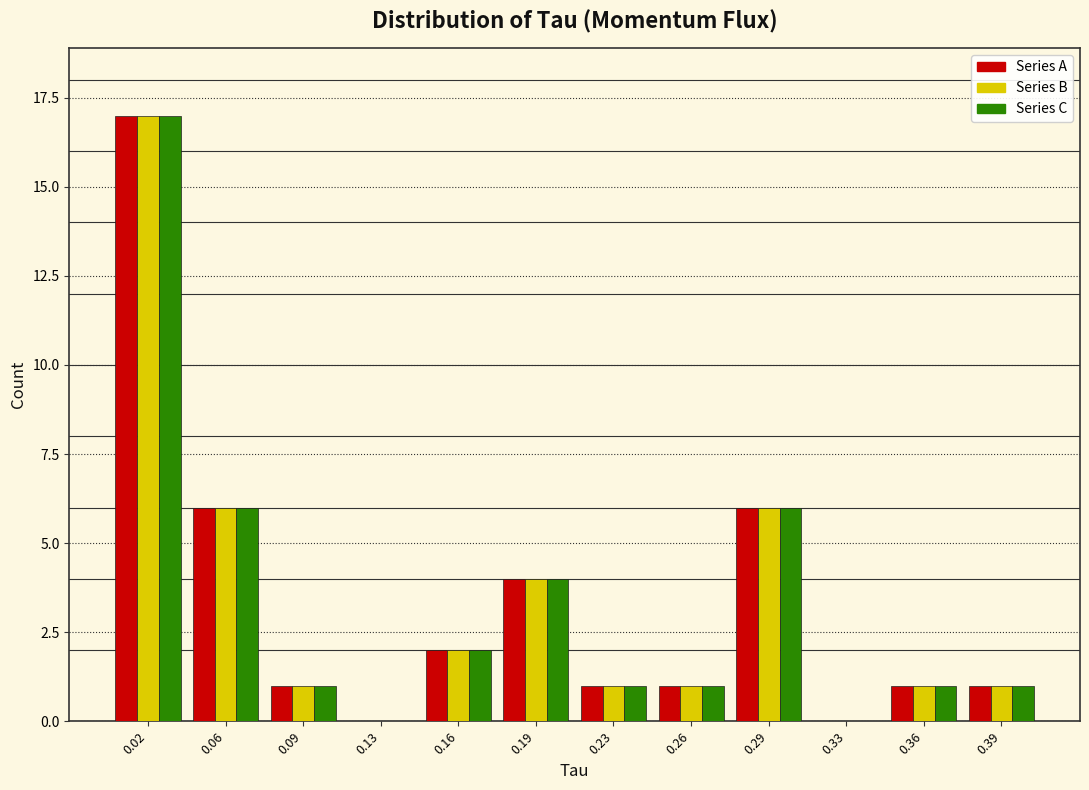

The value of Series A at 0.13 is 0. True or false?

True